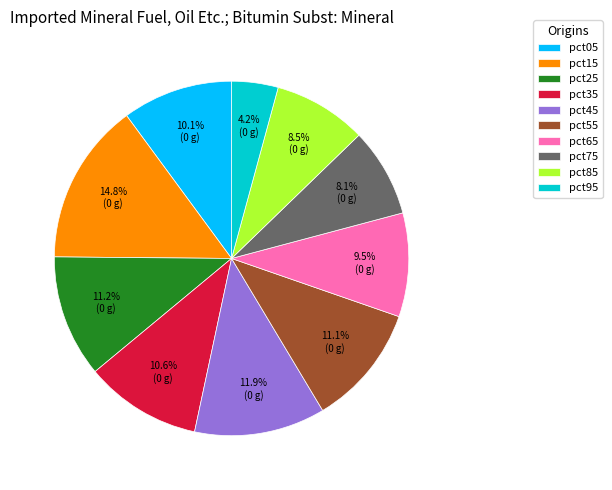

What is the largest slice in the pie chart?

pct15